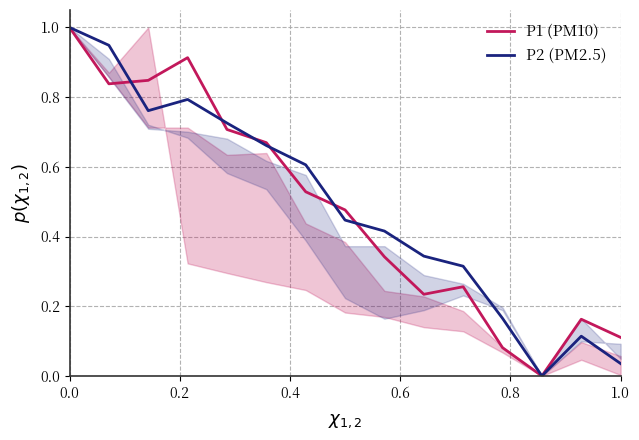

What is the highest value of the P1 (PM10) series?

1.0